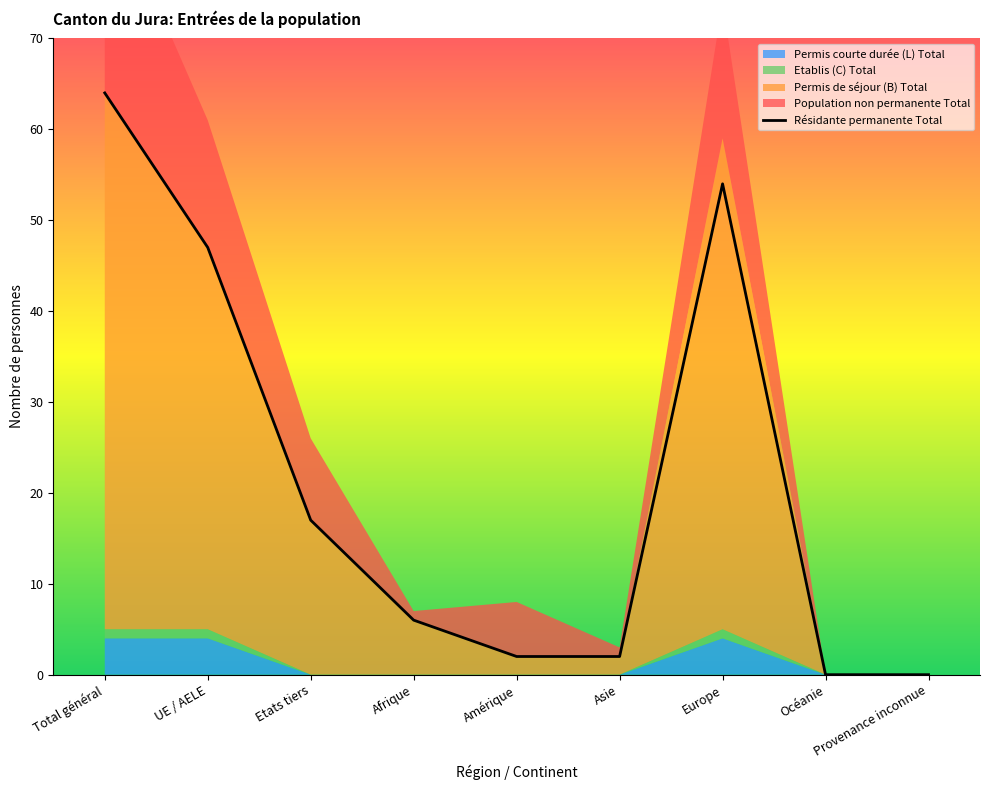

Reading right to left, what are all the values shown in this chart?

Provenance inconnue=0	Océanie=0	Europe=54	Asie=2	Amérique=2	Afrique=6	Etats tiers=17	UE / AELE=47	Total général=64